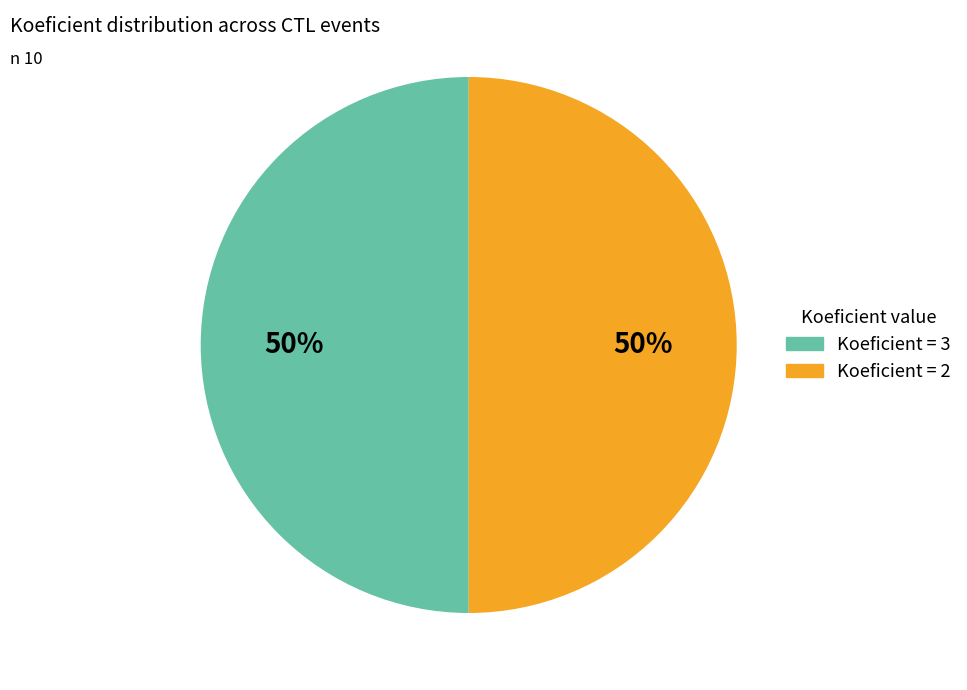

To the nearest percent, what is the average slice percentage?

50%